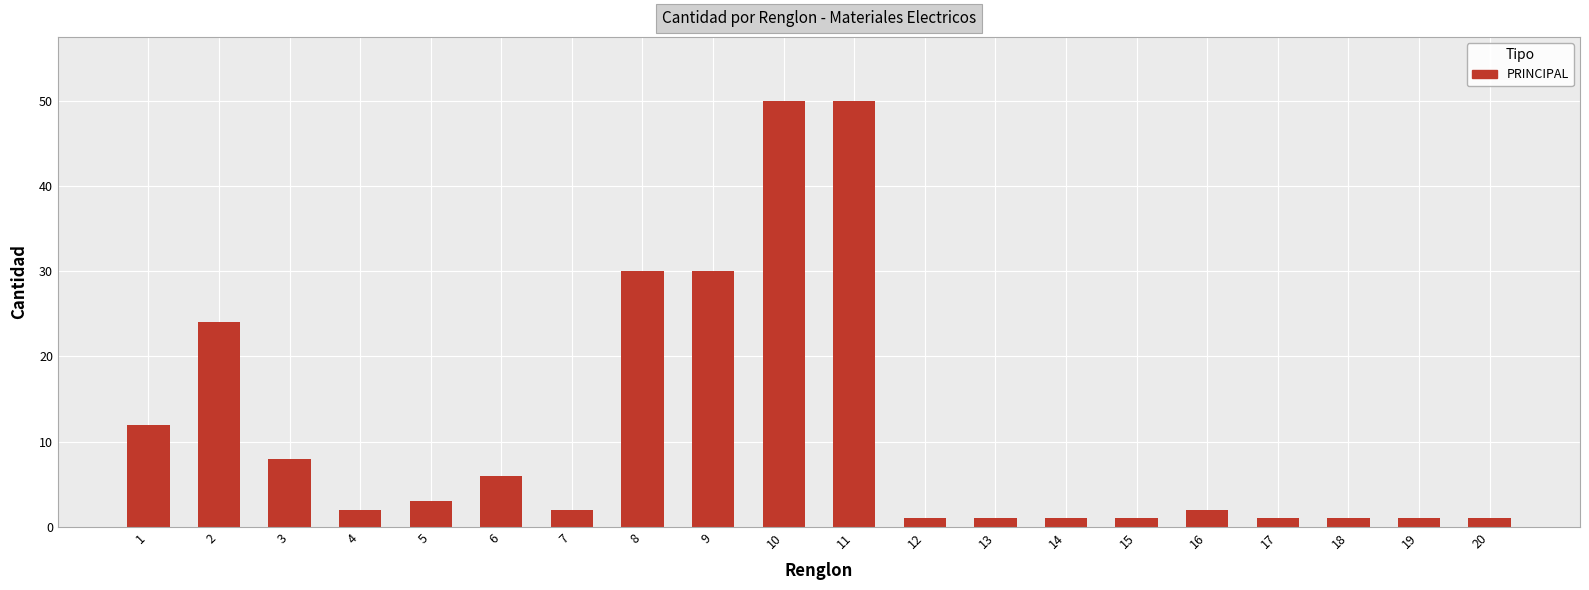

What is the greatest value displayed?

50